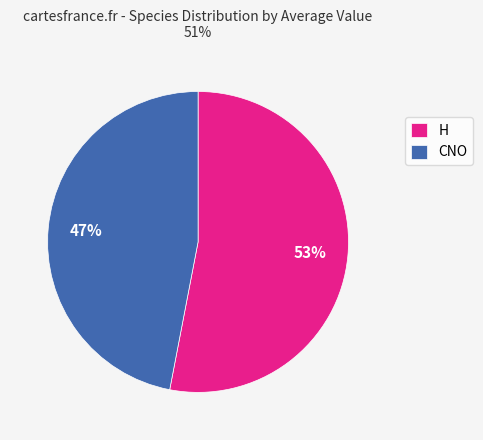

To the nearest percent, what portion does H represent?

53%